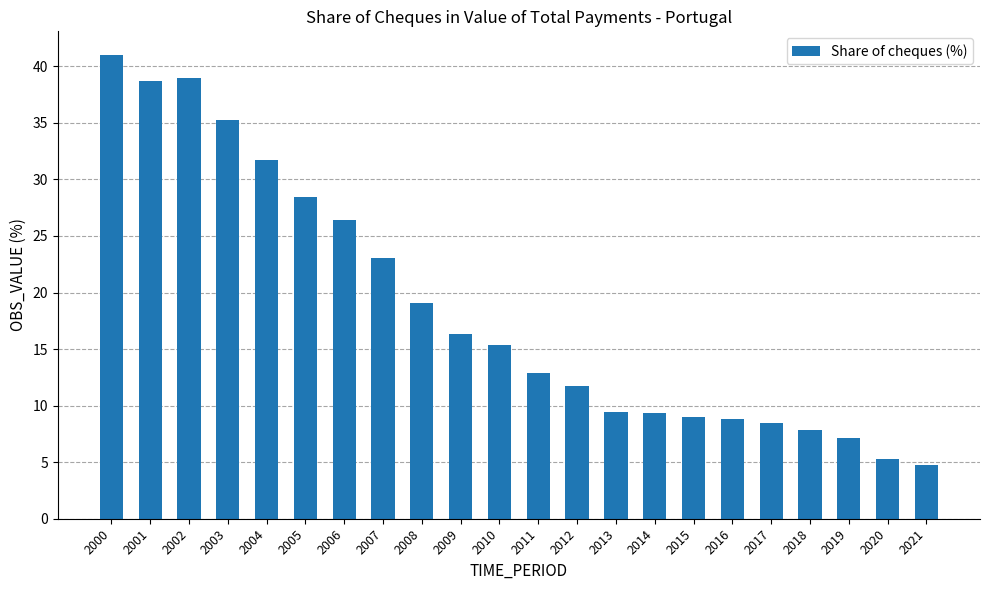

What is the minimum value shown in the chart?

4.7